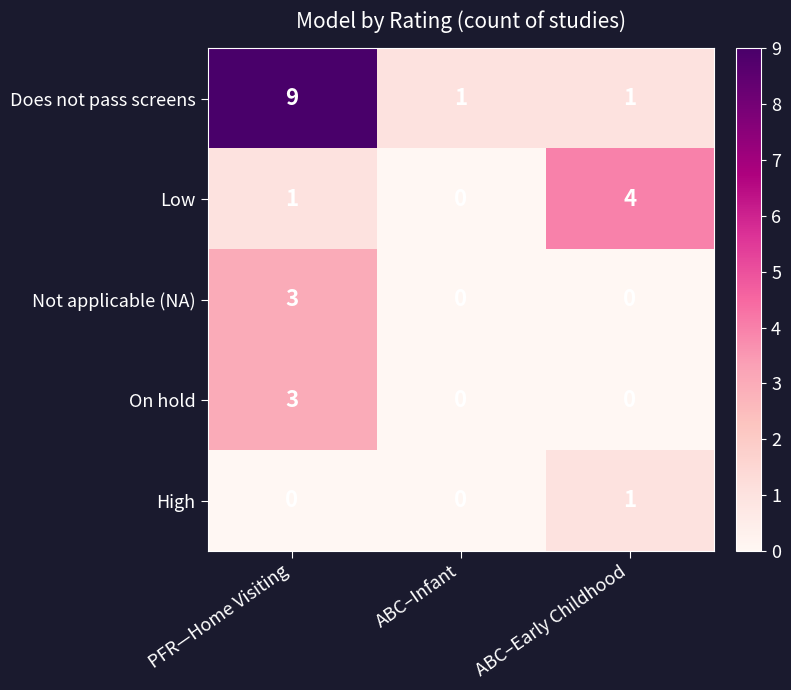

Which series has the largest total across all categories?

Does not pass screens